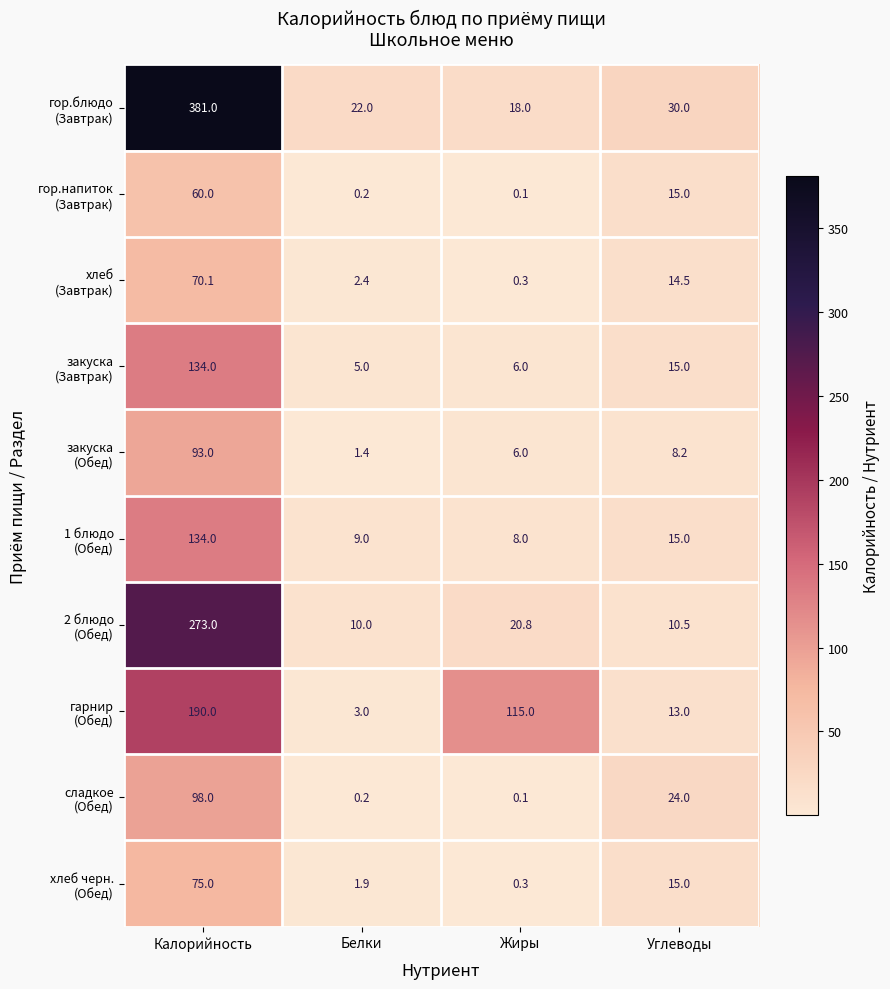

What is the maximum value shown in the chart?

381.0